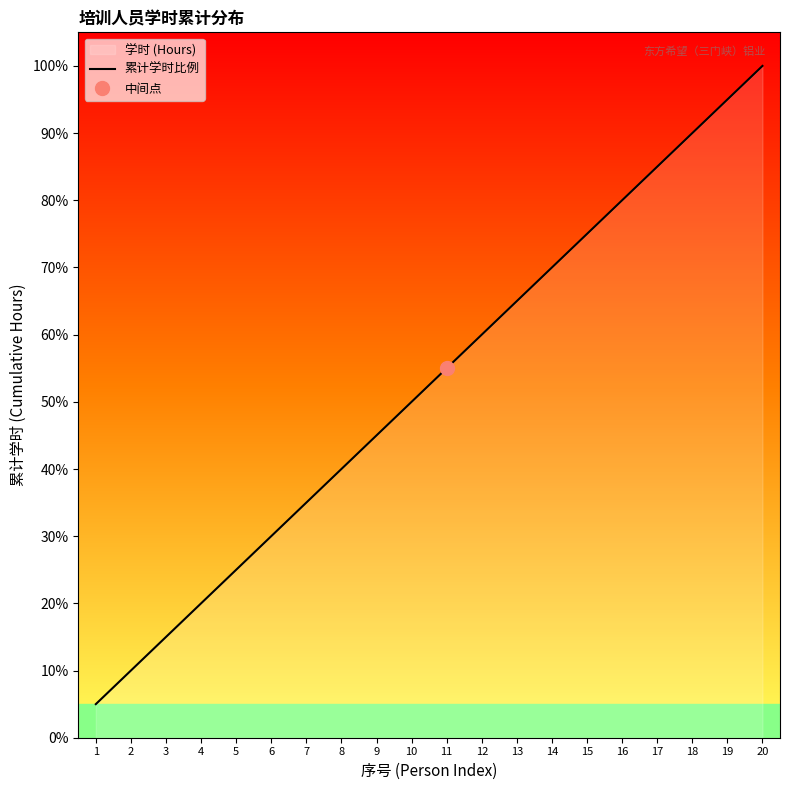

Reading left to right, extract all data points from this chart.

1=5.0	2=10.0	3=15.0	4=20.0	5=25.0	6=30.0	7=35.0	8=40.0	9=45.0	10=50.0	11=55.0	12=60.0	13=65.0	14=70.0	15=75.0	16=80.0	17=85.0	18=90.0	19=95.0	20=100.0